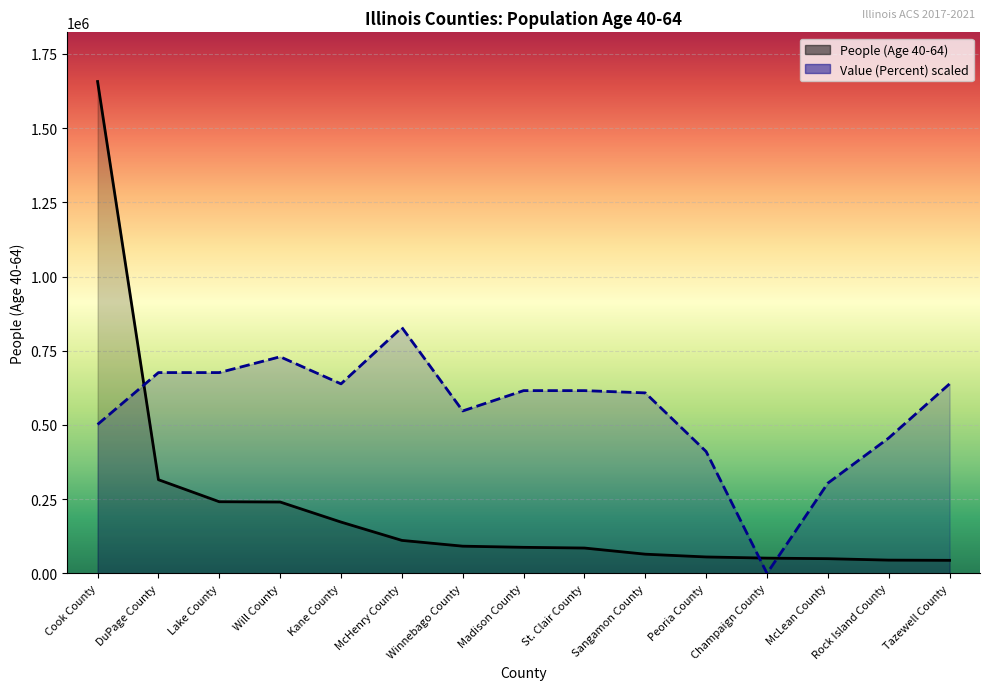

How many intersections are there between Value (Percent) (scaled) and People (Age 40-64)?

3